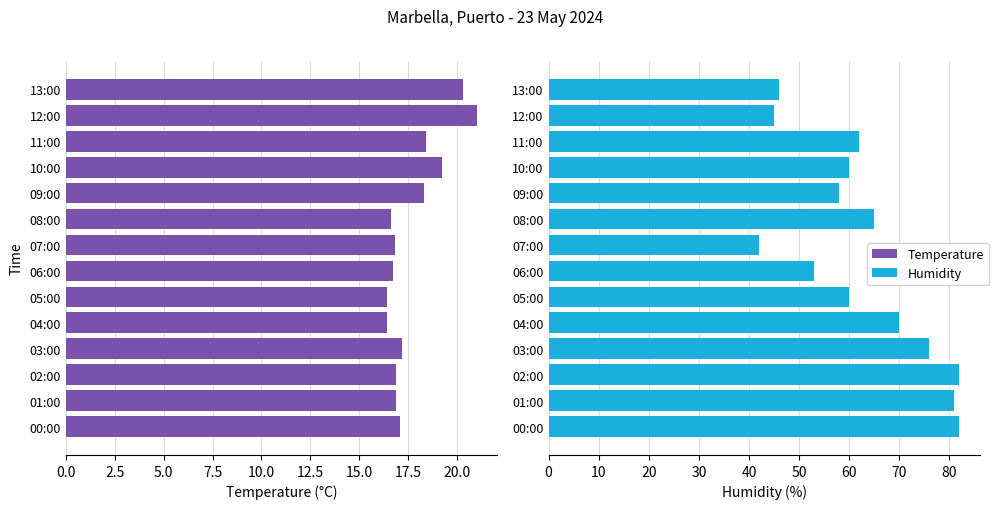

The value of Temperature at 06:00 is 16.7. True or false?

True